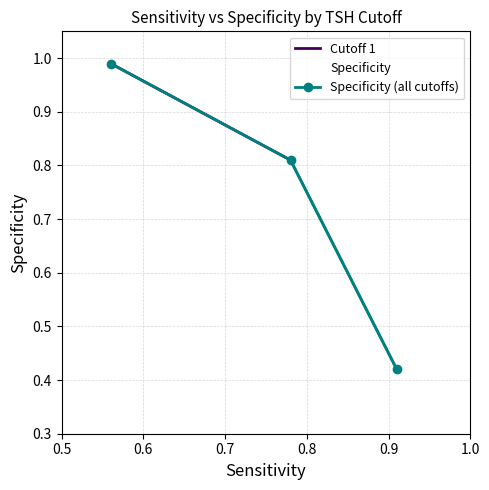

Which label corresponds to the smallest value in the chart?

0.91